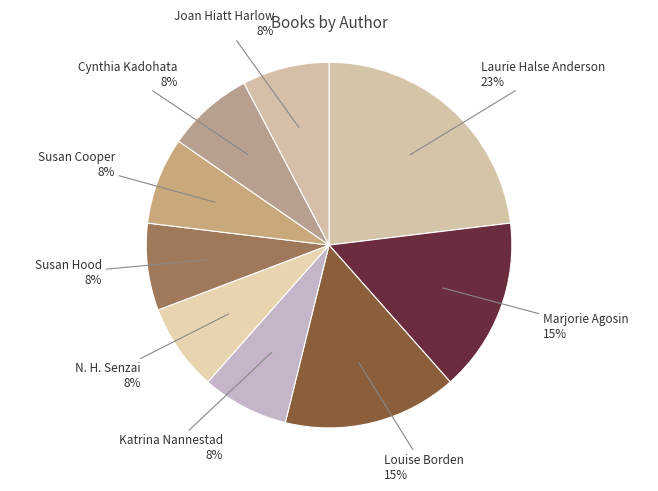

True or false: Cynthia Kadohata accounts for 8% of the total.

True